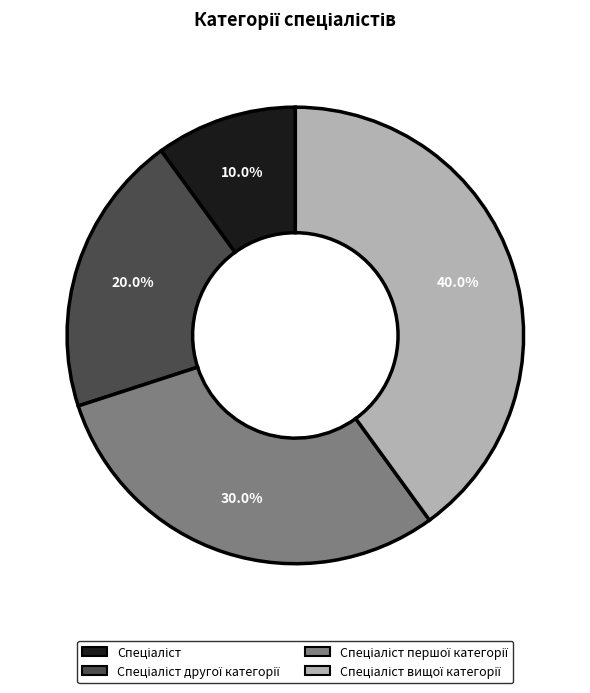

Is there a majority slice in this chart?

No